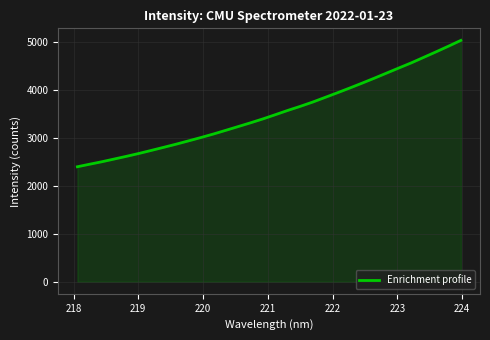

What is the difference between the maximum and minimum values?

2630.3